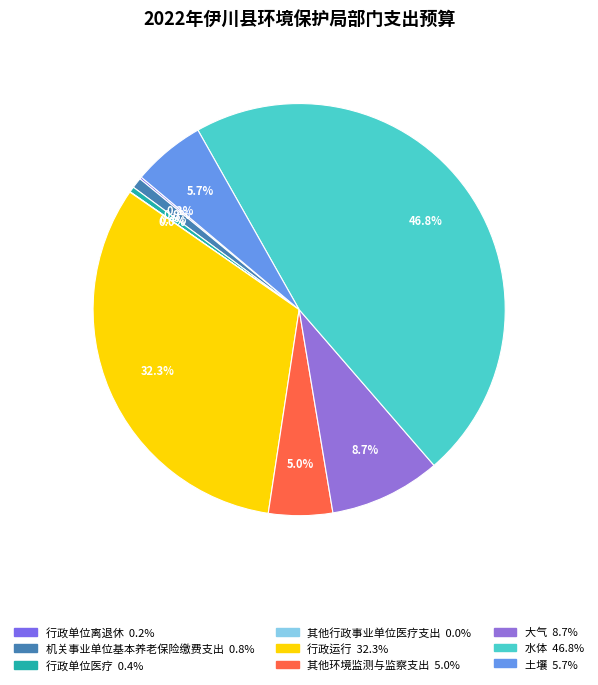

To the nearest percent, what is the average slice percentage?

11%